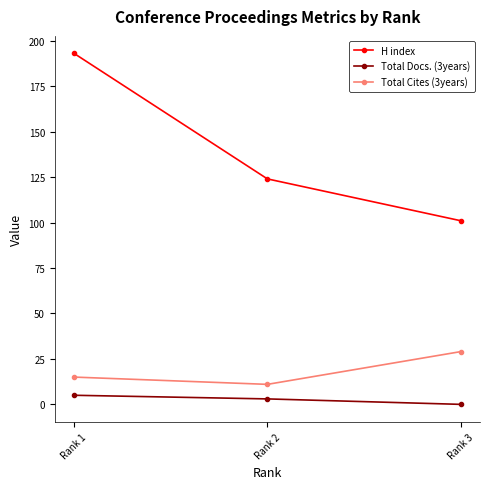

What is the greatest value displayed?

193